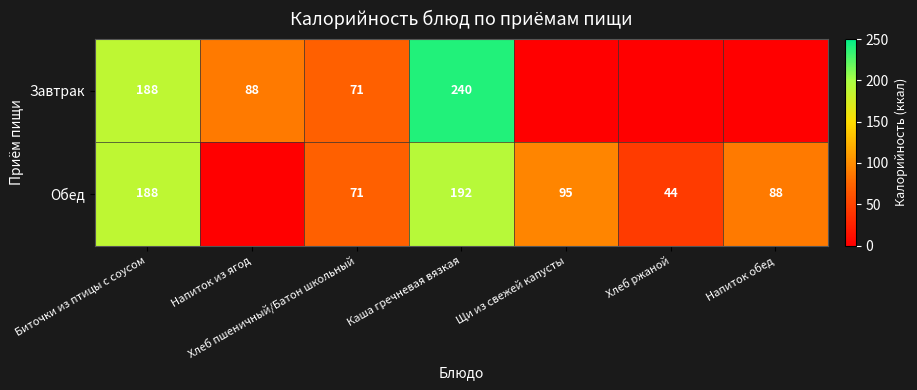

What is the total value across all series at Каша гречневая вязкая?

432